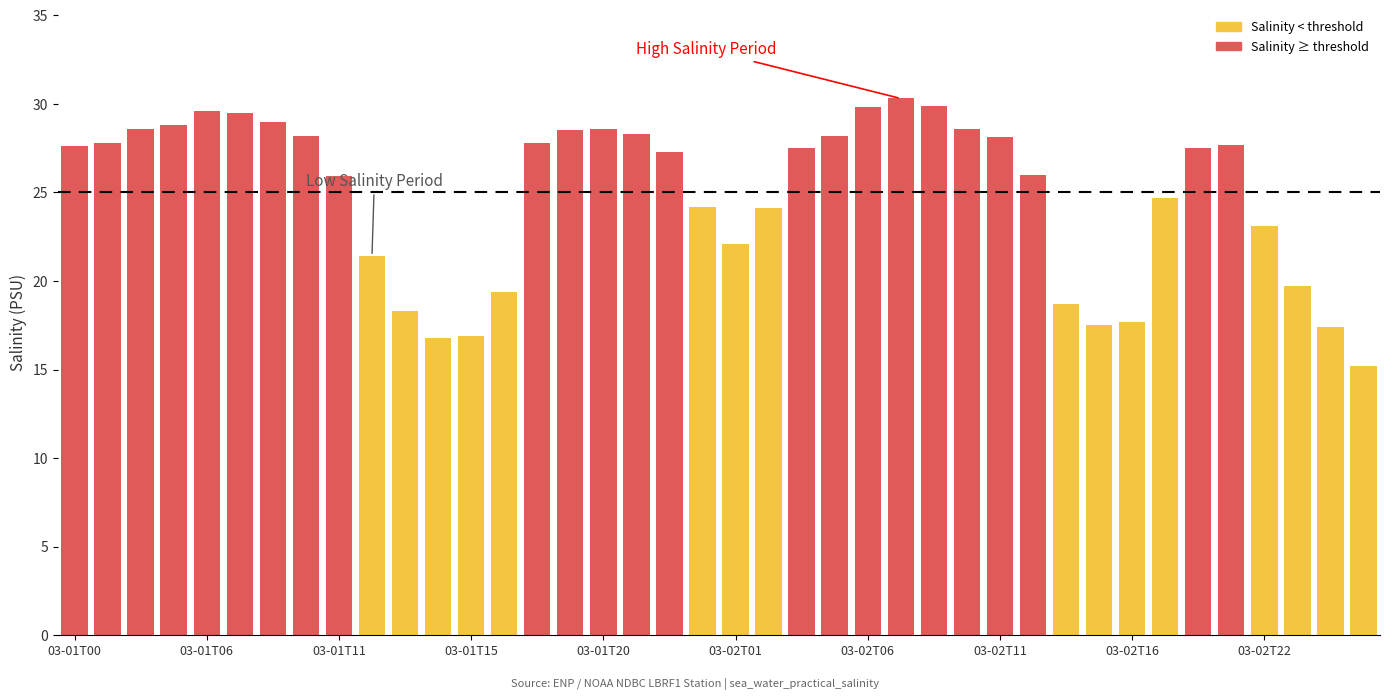

What is the average value?

24.9